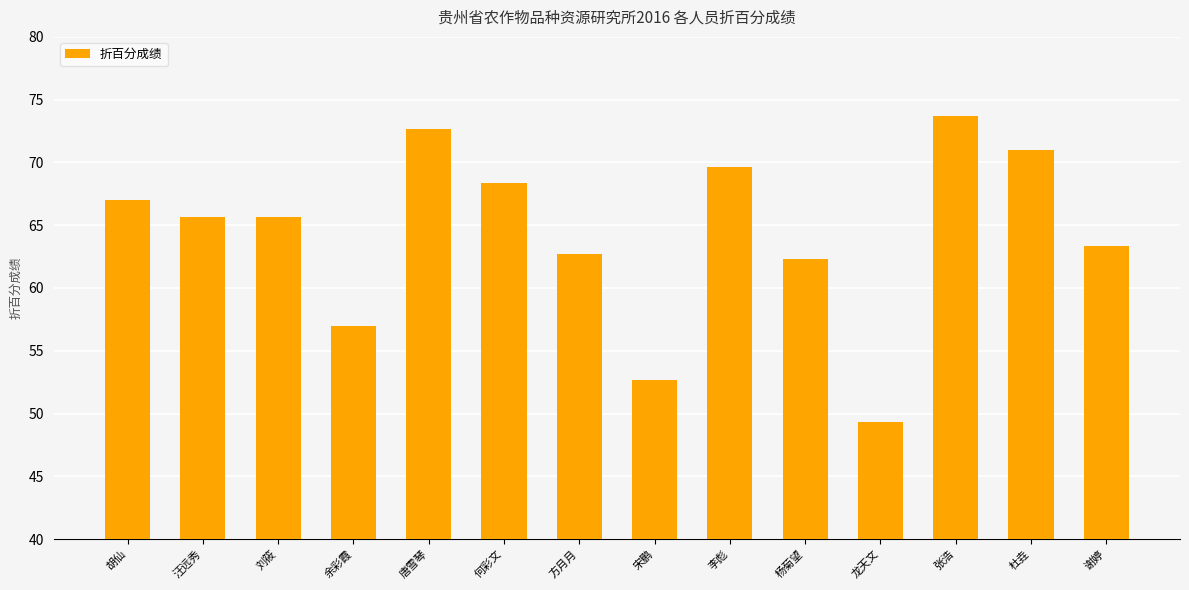

Reading right to left, transcribe all the data shown in this chart.

63.3	71.0	73.7	49.3	62.3	69.7	52.7	62.7	68.3	72.7	57.0	65.7	65.7	67.0